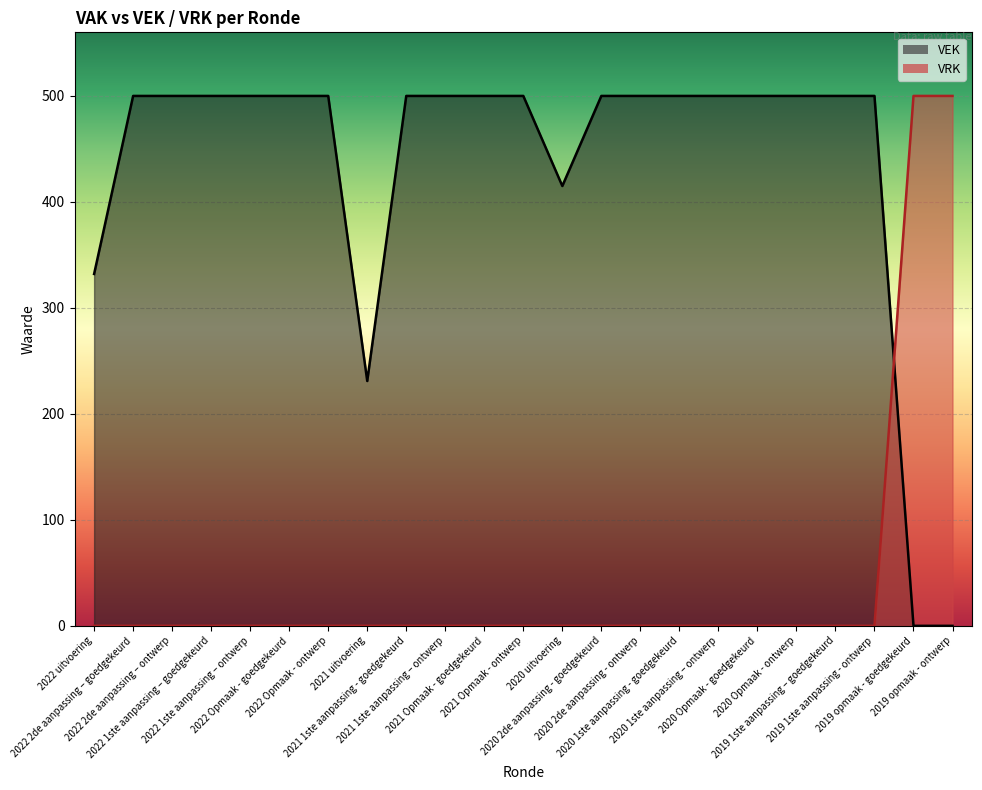

What are all the series names shown in the legend?

VEK, VRK